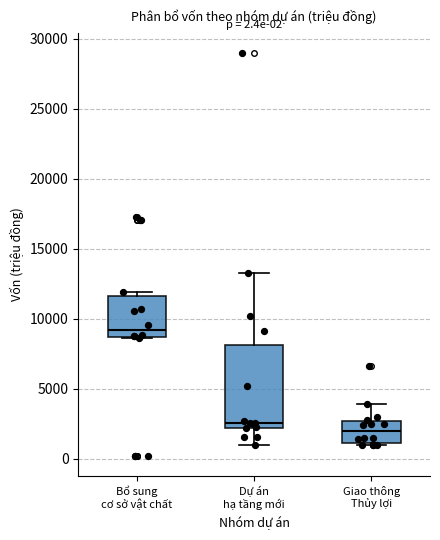

Which box has the highest median line?

Bổ sung cơ sở vật chất